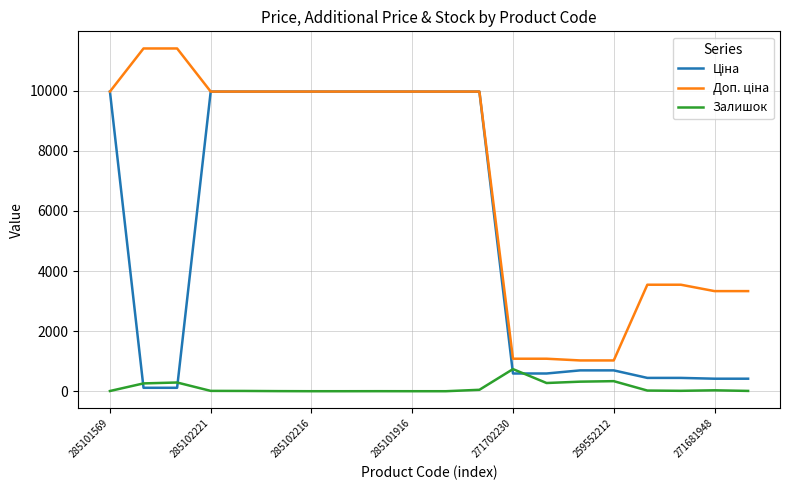

What is the highest value of the Залишок series?

736.0